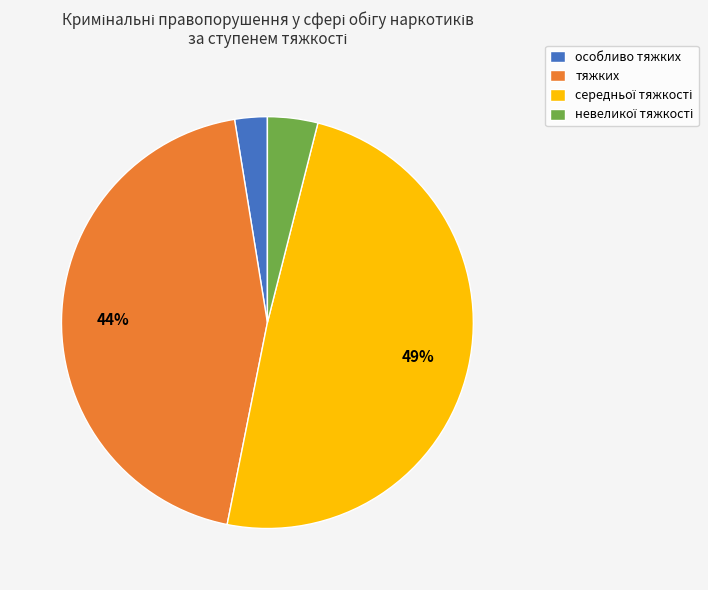

To the nearest percent, what is the average slice percentage?

25%